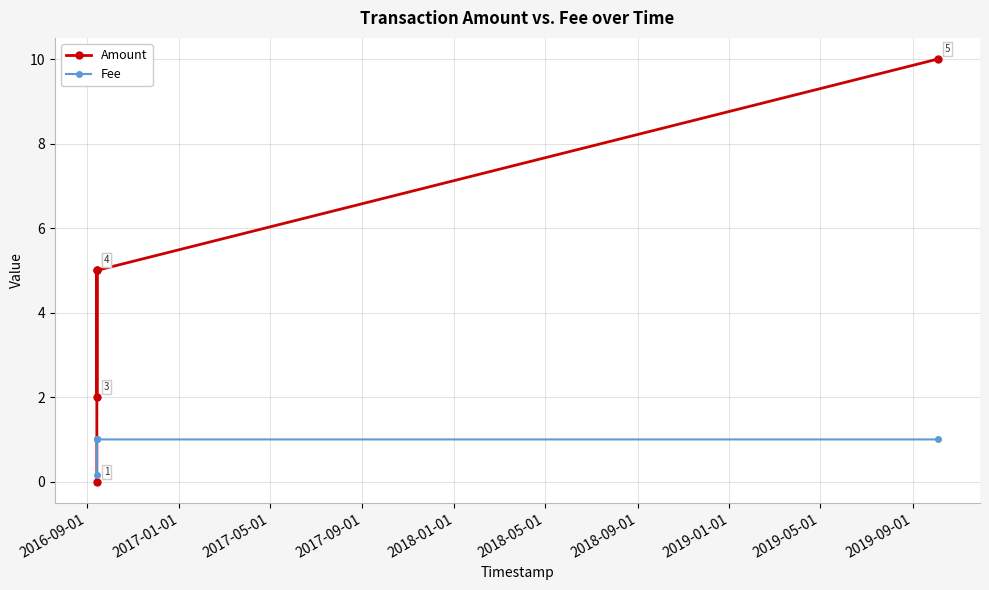

Rank the series by their average value, from lowest to highest.

Fee, Amount